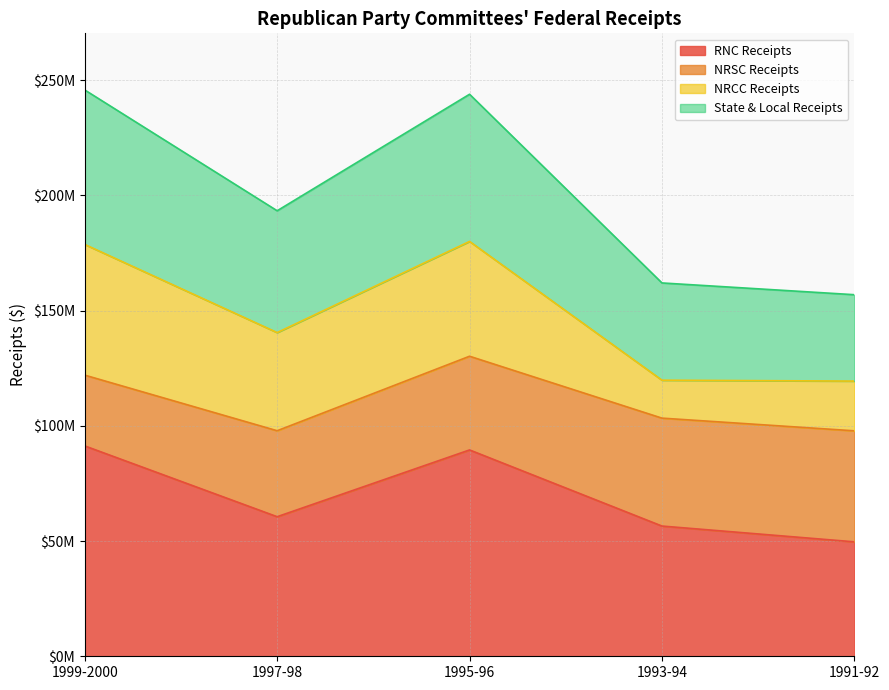

Which has a higher value, 1991-92 or 1995-96?

1995-96